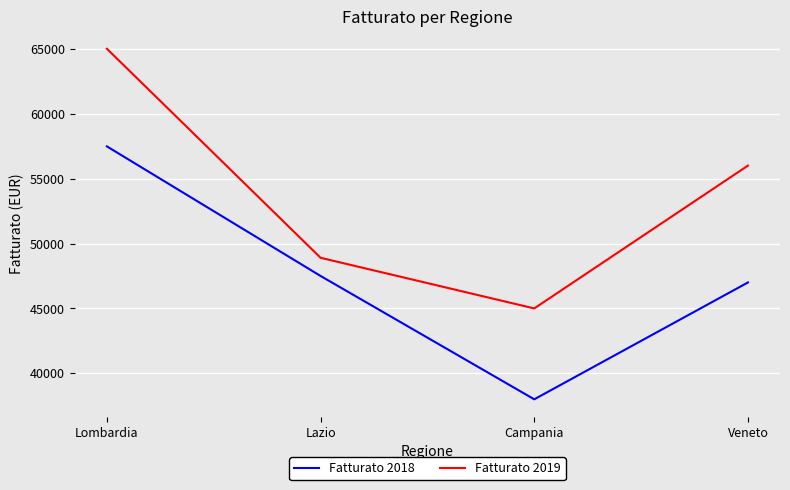

Is the value of Fatturato 2018 at Campania greater than the value of Fatturato 2019 at Lombardia?

No